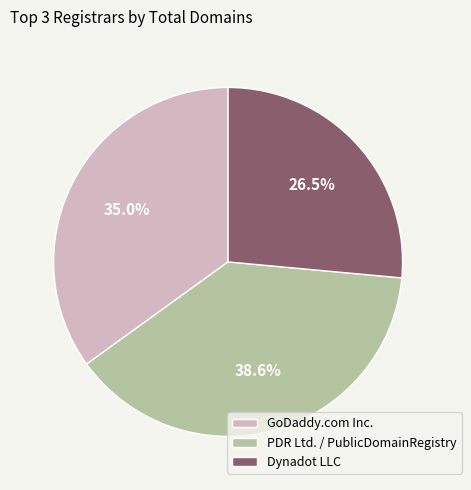

To the nearest percent, what is the combined percentage of GoDaddy.com Inc. and Dynadot LLC?

61%